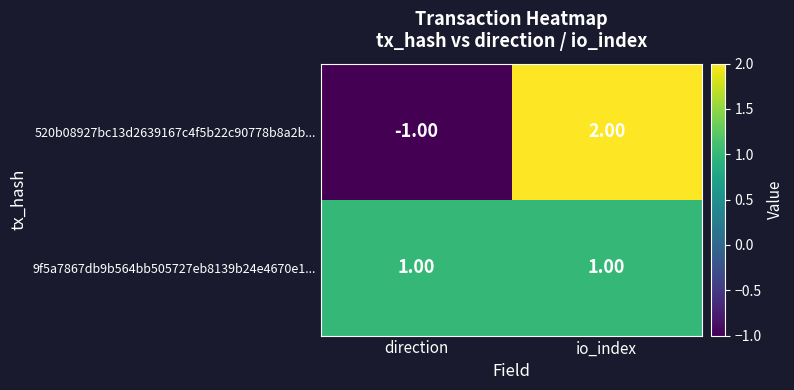

What is the smallest value displayed?

-1